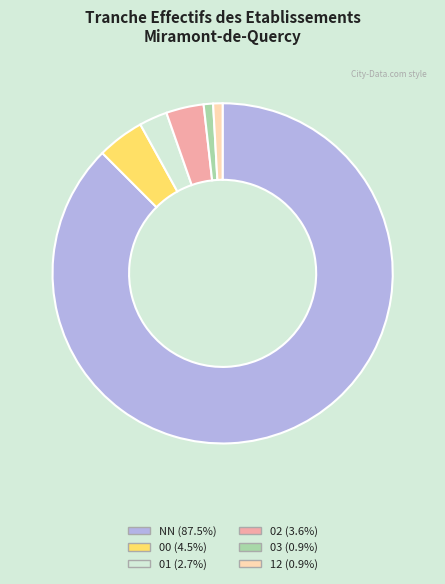

Does any single category account for the majority?

Yes